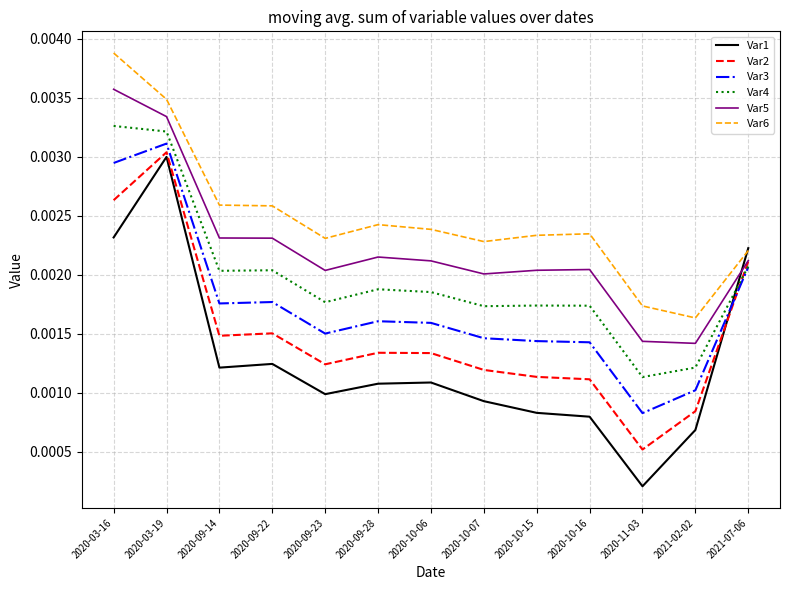

Rank the series by their maximum value, from highest to lowest.

Var6, Var5, Var4, Var3, Var2, Var1